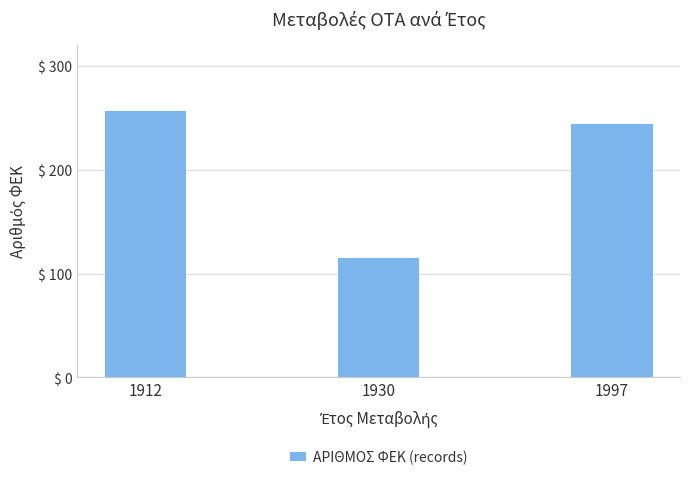

Which category has the highest value across all series?

1912